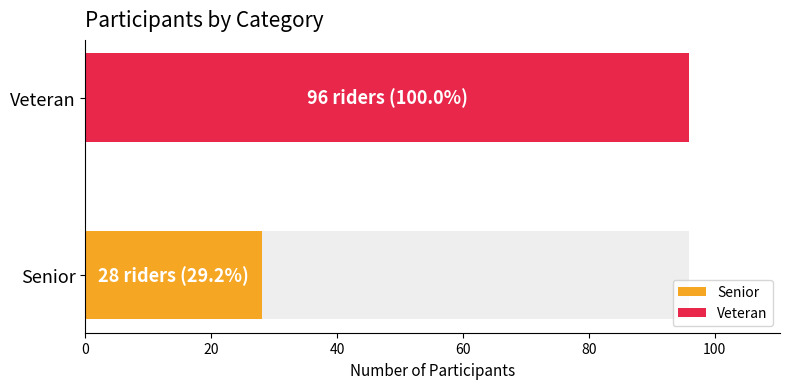

Reading left to right, what are all the values shown in this chart?

Senior=28	Veteran=96